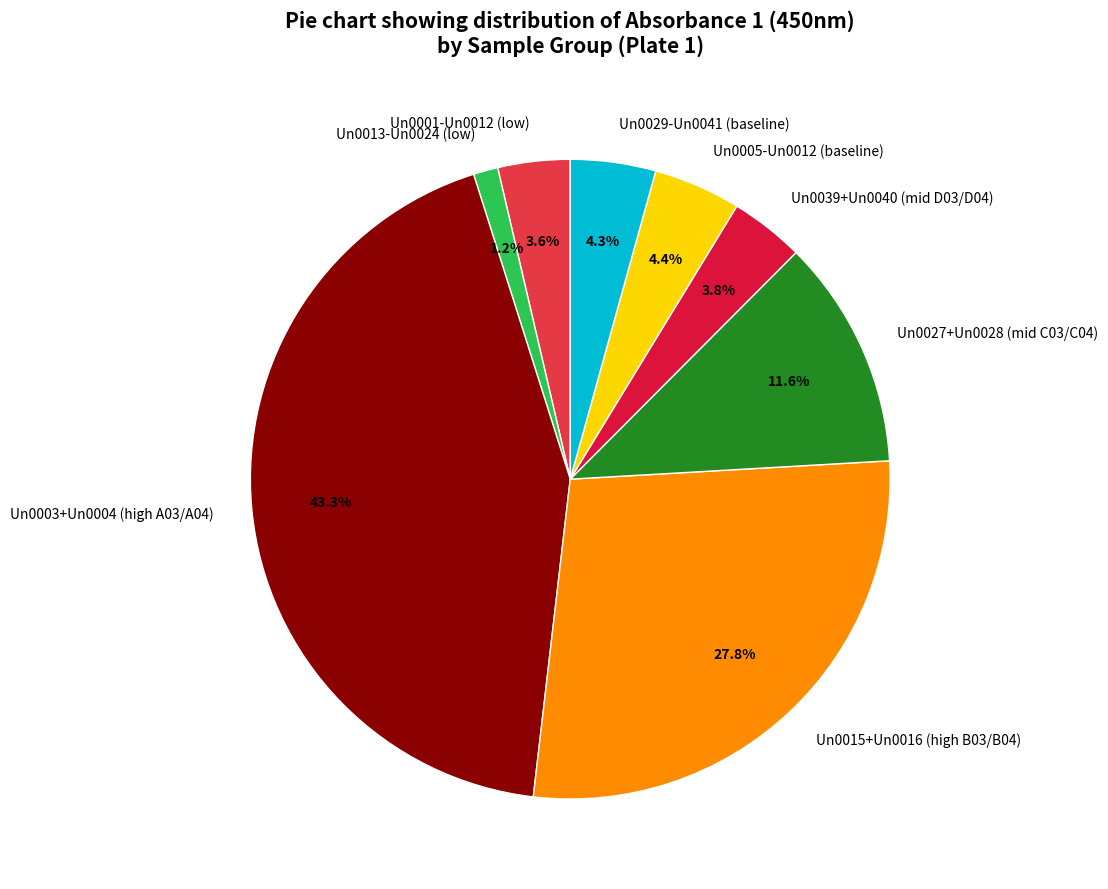

What is the largest slice in the pie chart?

Un0003+Un0004 (high A03/A04)